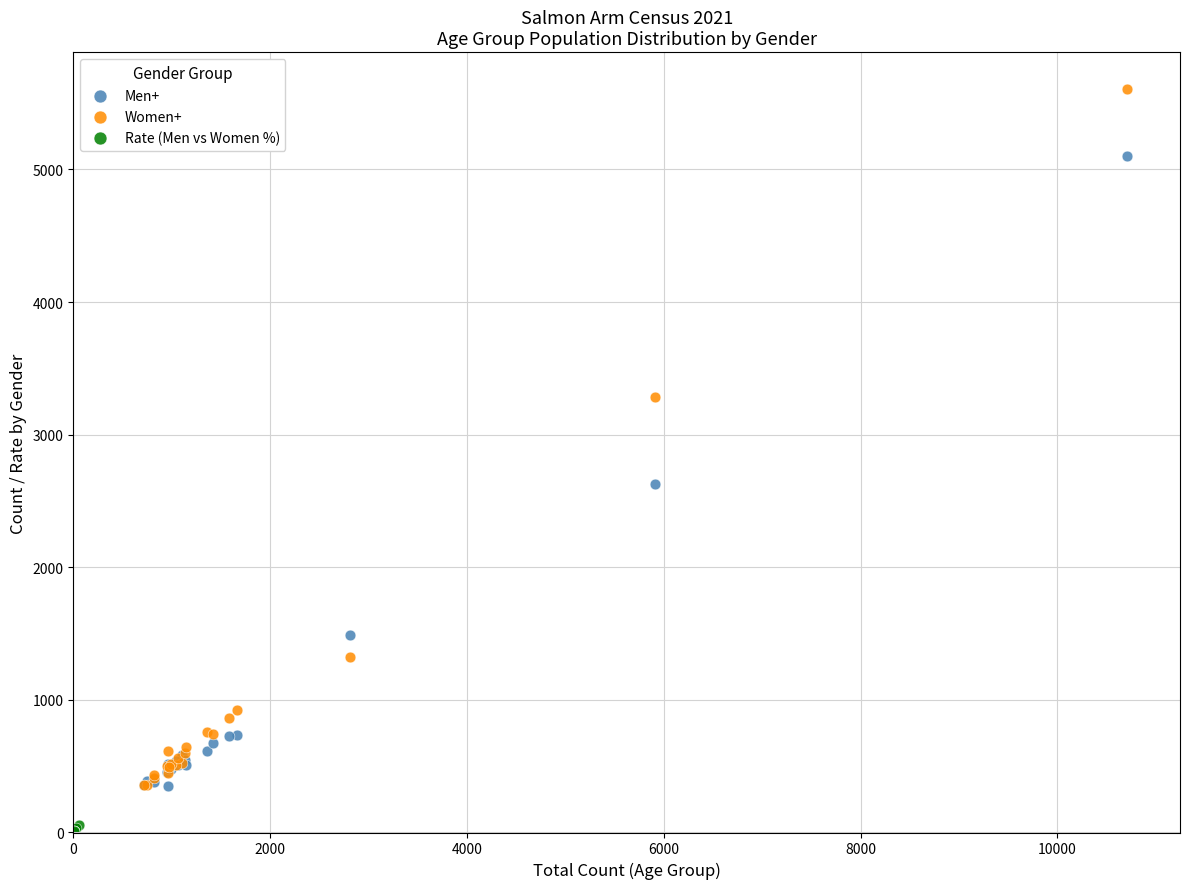

Which series has the largest Y range (max minus min)?

Women+